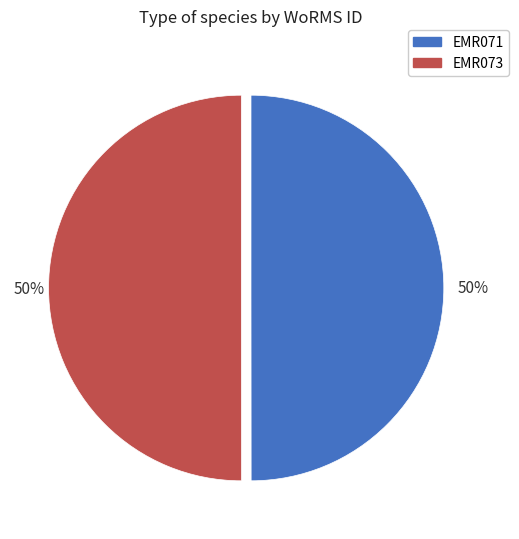

What is the ratio of the value at EMR071 to the value at EMR073?

1.0